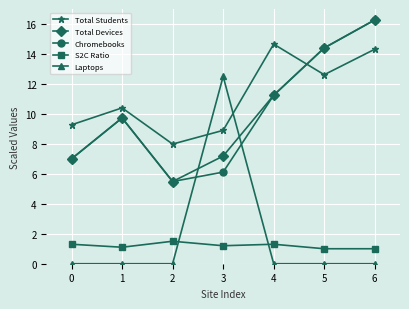

Read the Total Students value at 1.

10.4